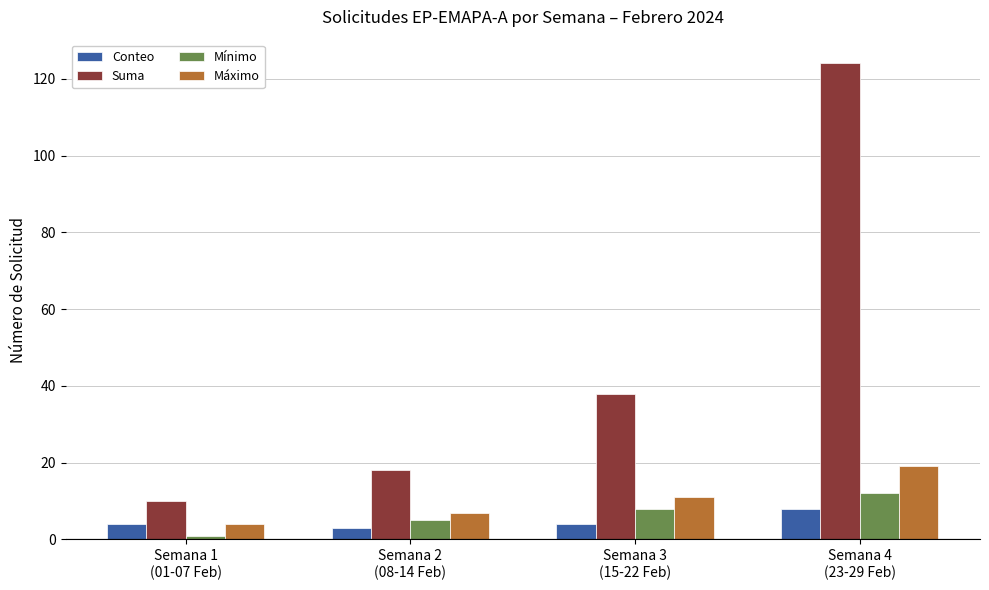

What is the sum of the Máximo values at Semana 1
(01-07 Feb) and Semana 3
(15-22 Feb)?

15